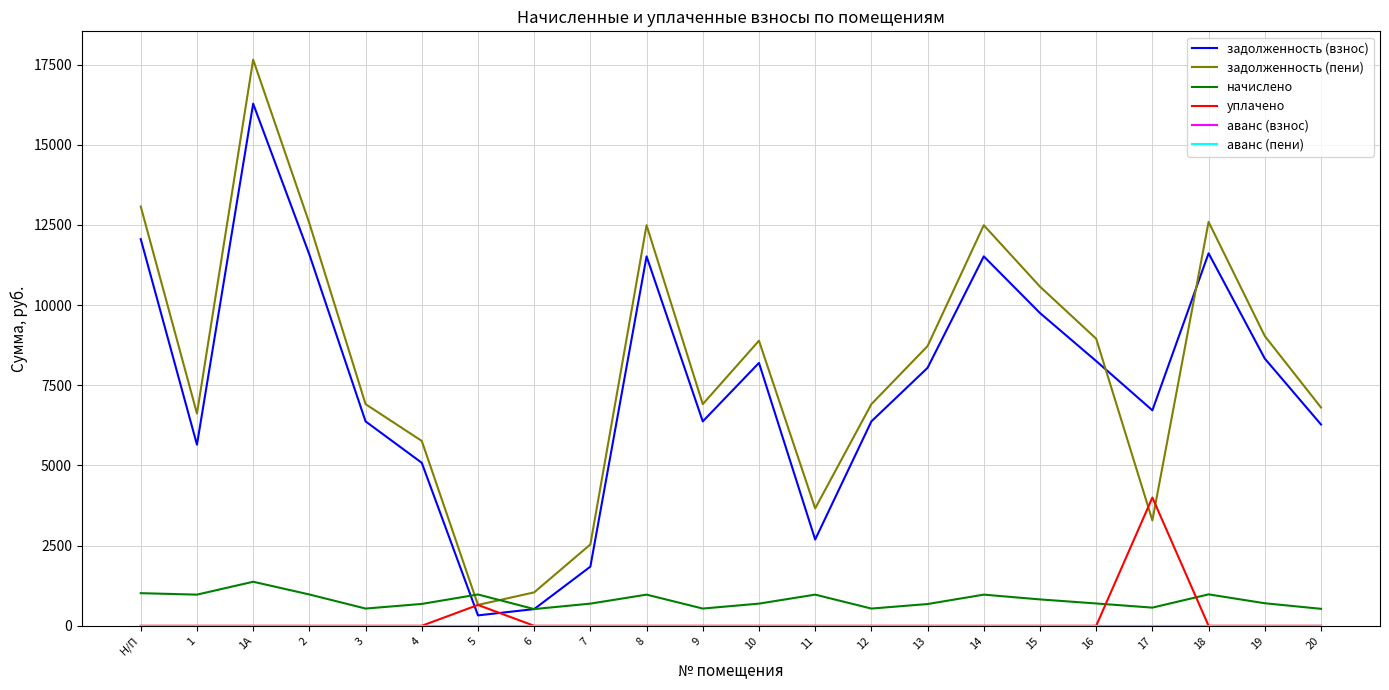

The уплачено series shows 0.0 at 4. True or false?

True